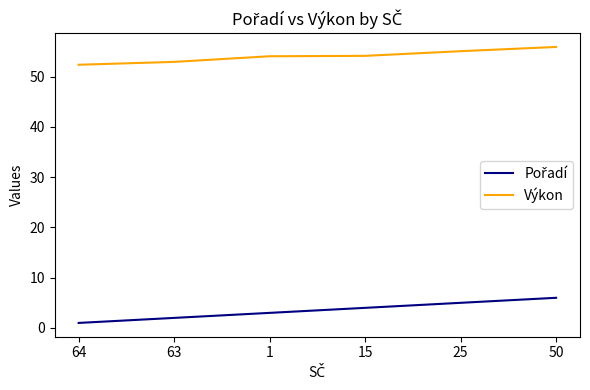

What is the difference between the maximum and second lowest values in the Výkon series?

3.0